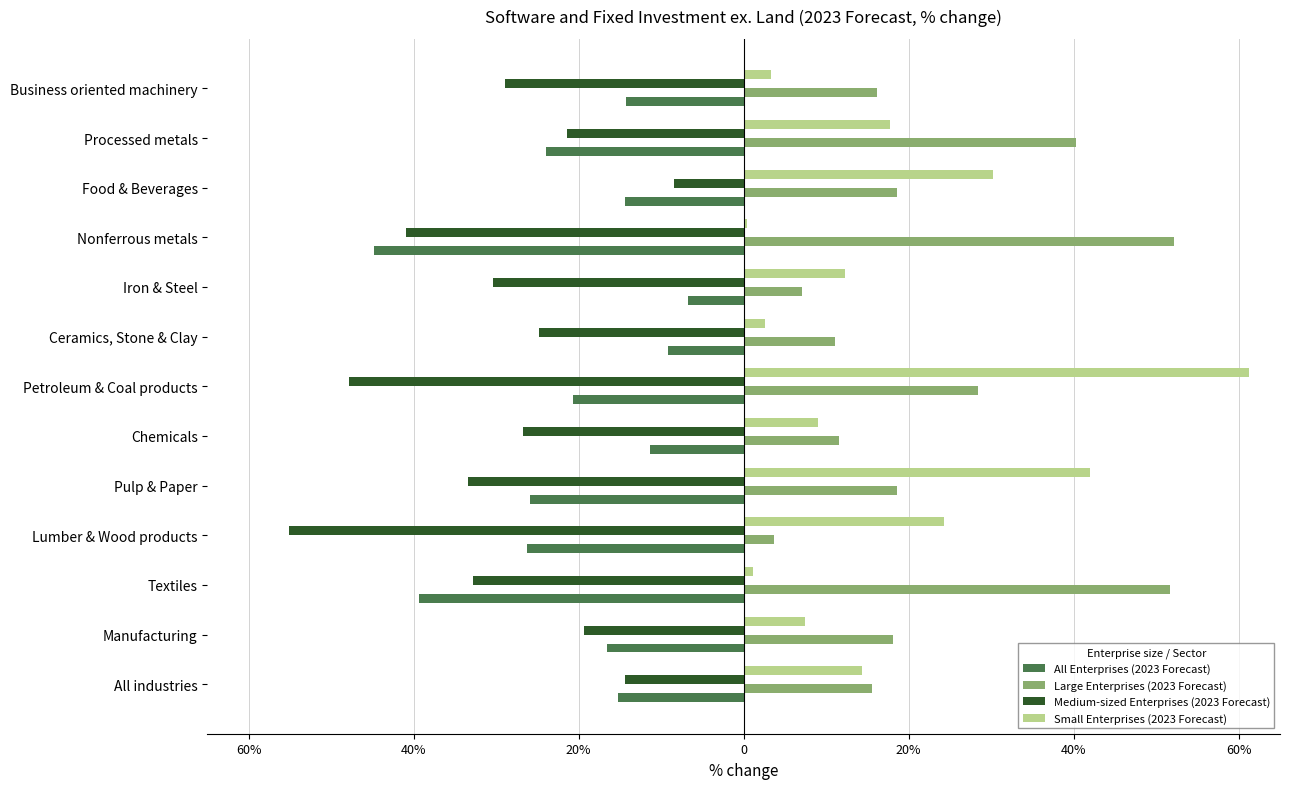

What are all the series names shown in the legend?

All Enterprises (2023 Forecast), Large Enterprises (2023 Forecast), Medium-sized Enterprises (2023 Forecast), Small Enterprises (2023 Forecast)